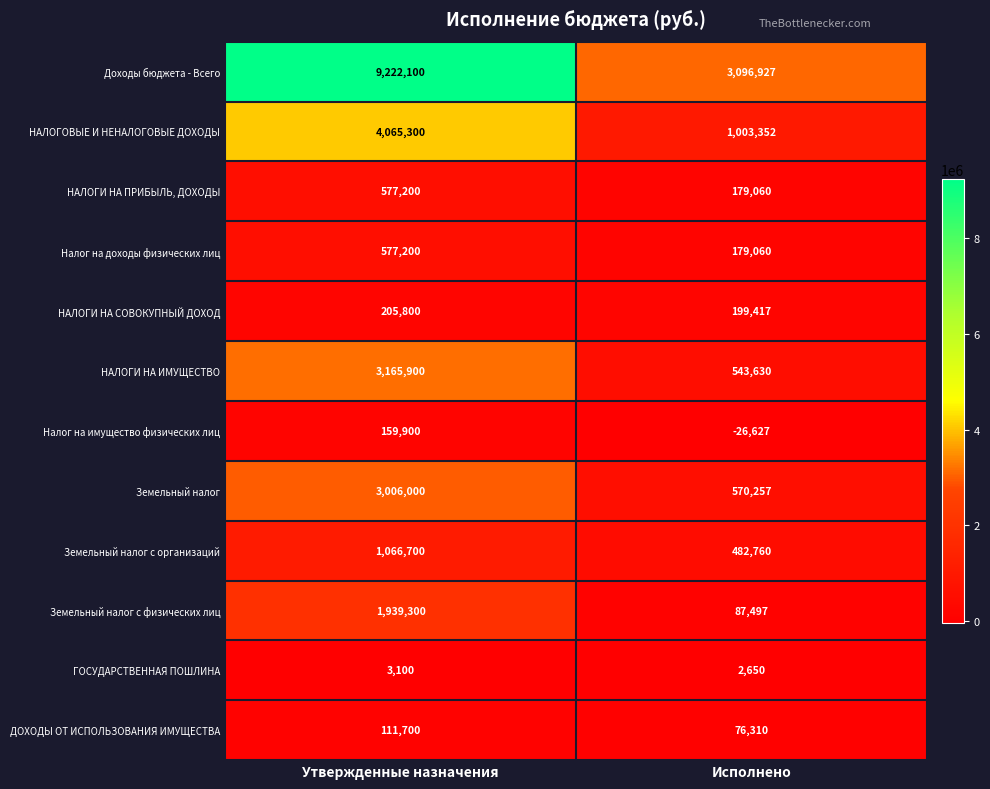

At which category is the sum across all series the highest?

Утвержденные назначения